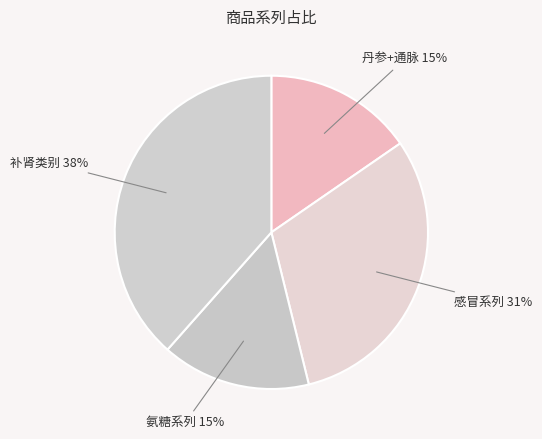

To the nearest percent, what percentage of the pie is 感冒系列?

31%